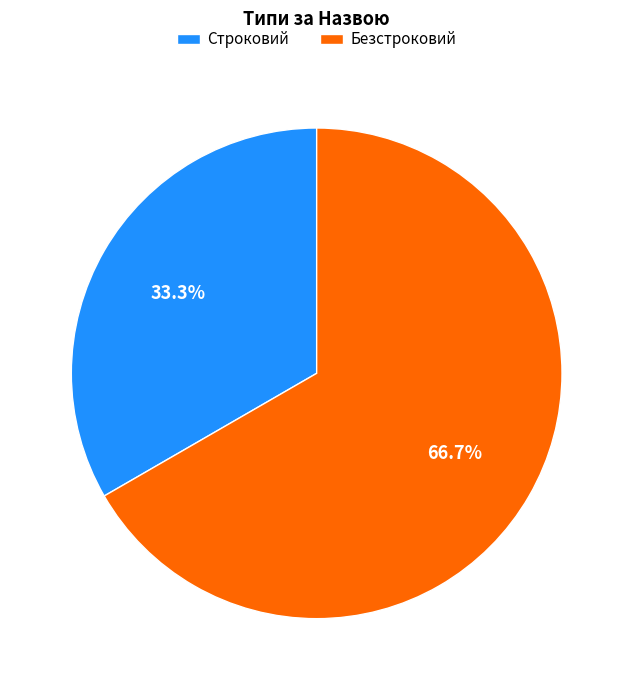

To the nearest percent, what portion does Безстроковий represent?

67%